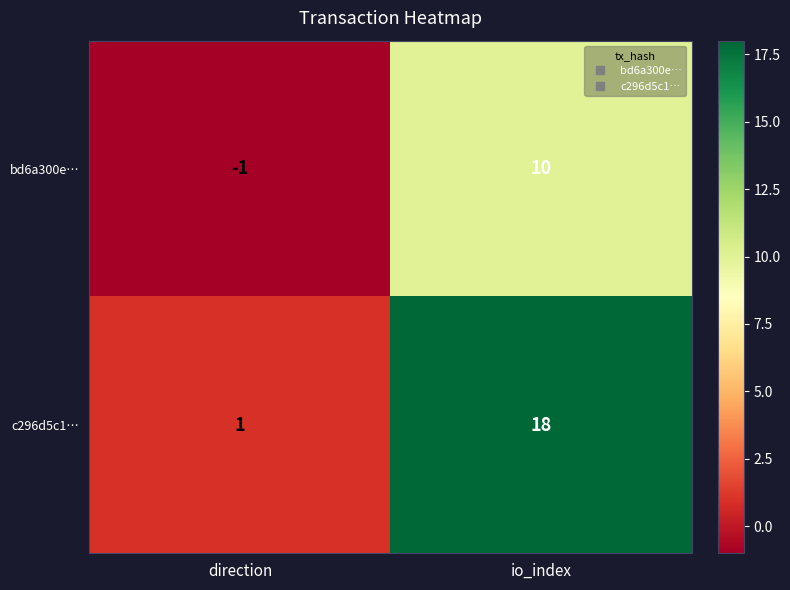

How many data points does each series have?

2